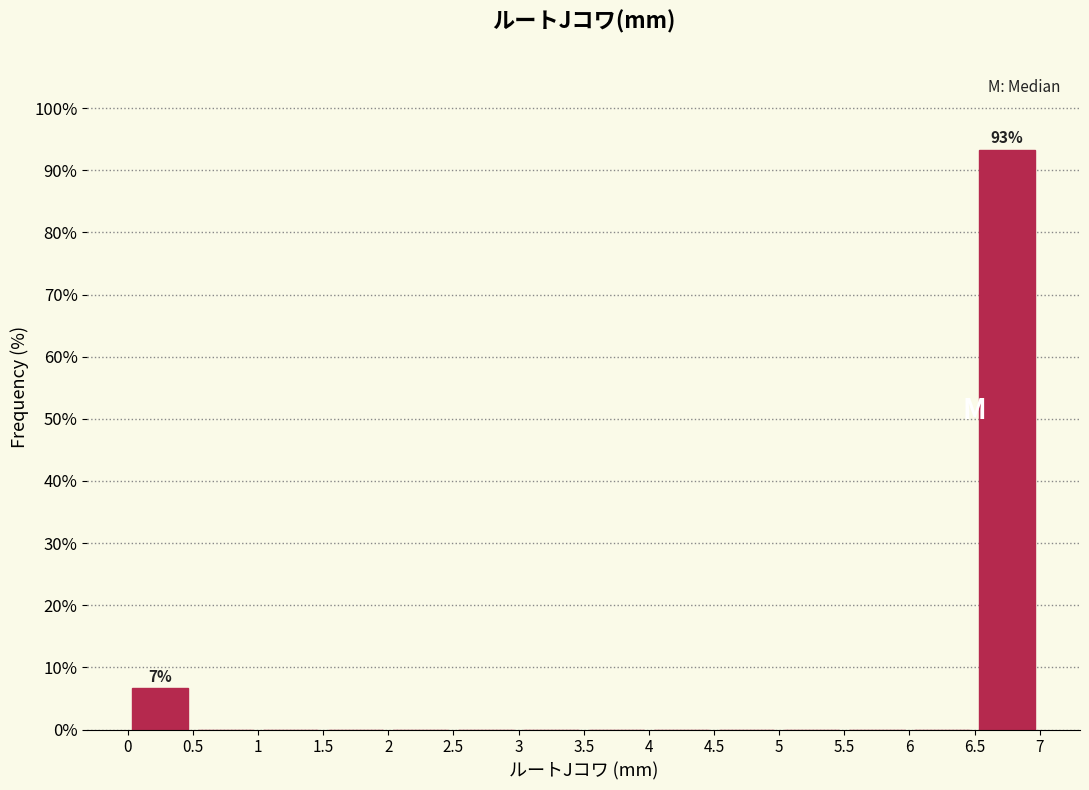

Over which range of the x-axis is the bar tallest?

6.5 to 7